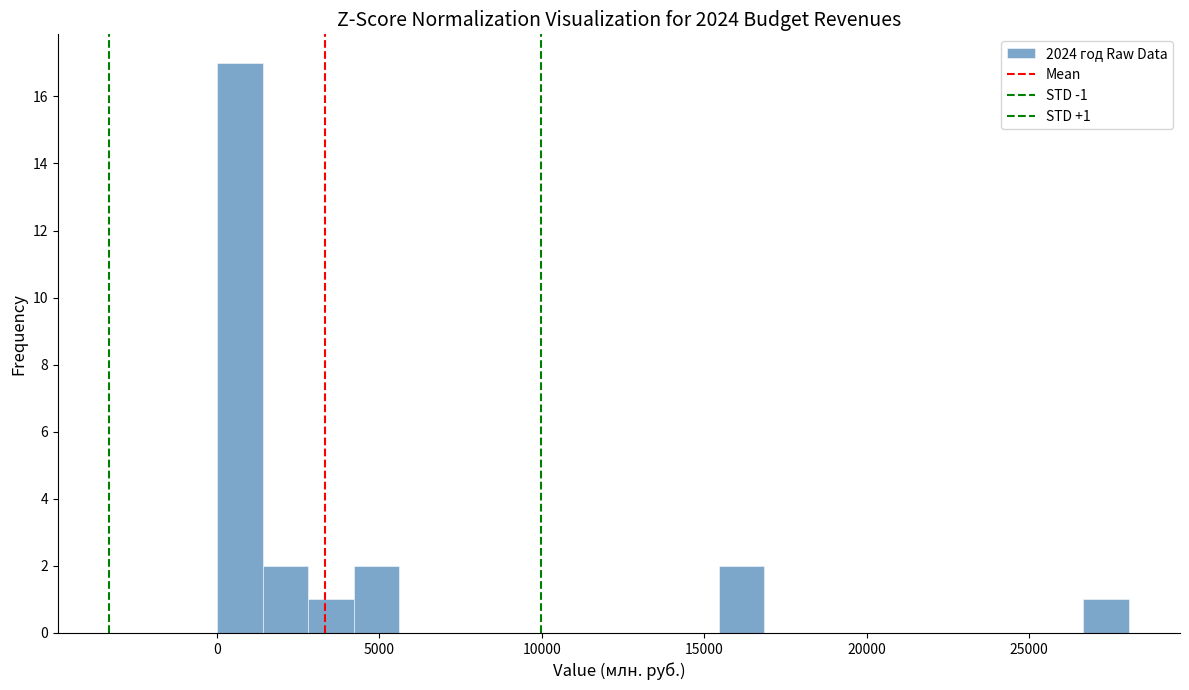

Around what value on the x-axis is the tallest bar? Give the approximate position of its centre, as read against the axis.

500